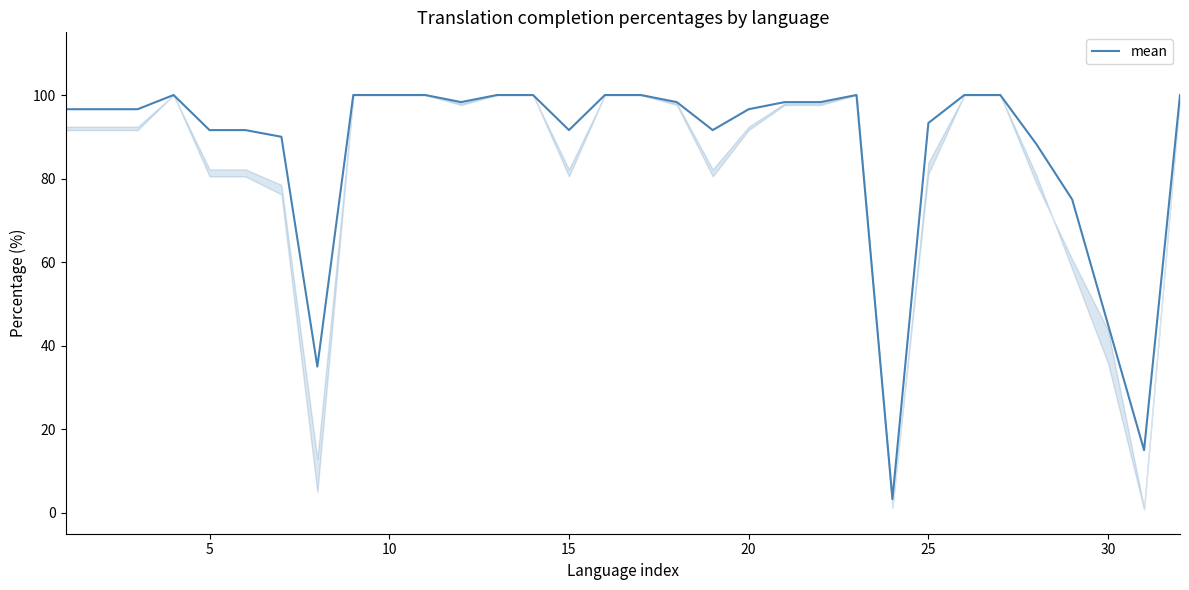

What is the difference between the maximum and minimum values?

96.7